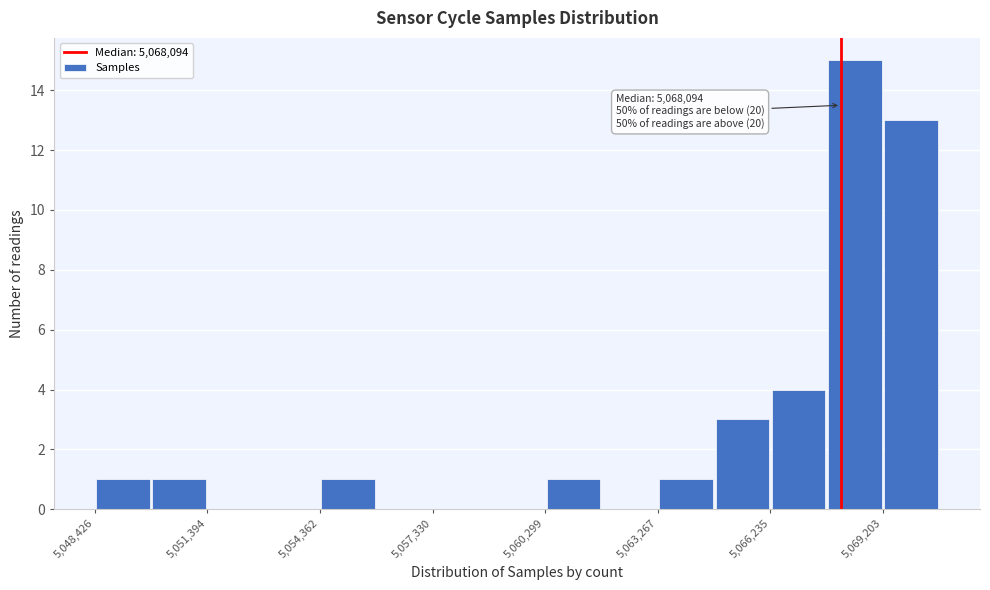

Around what value on the x-axis is the tallest bar? Give the approximate position of its centre, as read against the axis.

5068500